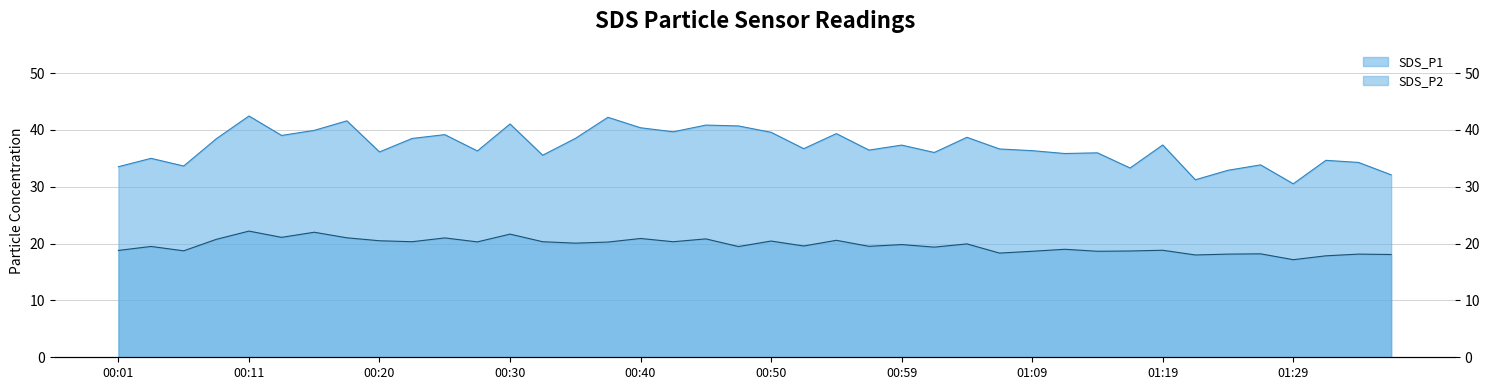

Reading left to right, extract all data points from this chart.

SDS_P1: 33.5	35.0	33.6	38.5	42.5	39.0	39.9	41.6	36.1	38.5	39.2	36.3	41.0	35.5	38.5	42.2	40.4	39.7	40.9	40.7	39.6	36.7	39.4	36.5	37.3	36.0	38.7	36.6	36.4	35.9	36.0	33.3	37.4	31.2	32.9	33.9	30.5	34.6	34.3	32.1
SDS_P2: 18.8	19.5	18.7	20.8	22.2	21.1	22.0	21.0	20.5	20.3	21.0	20.3	21.7	20.3	20.1	20.3	20.9	20.3	20.8	19.5	20.4	19.6	20.6	19.5	19.8	19.4	19.9	18.3	18.6	19.0	18.6	18.7	18.8	18.0	18.1	18.2	17.2	17.9	18.1	18.1